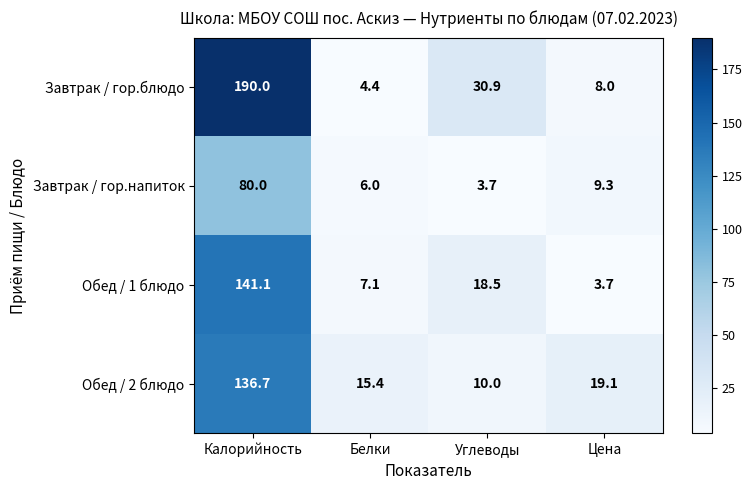

How many categories are shown in the chart?

4